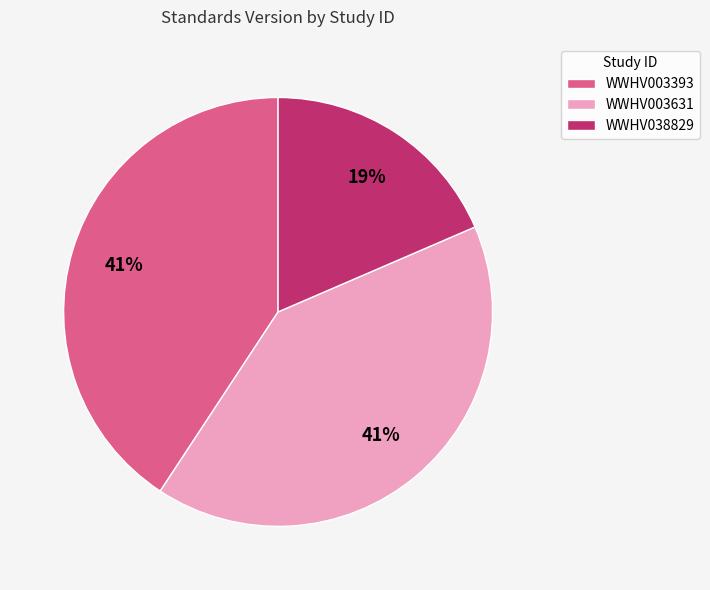

What percentage is the WWHV038829 slice, to the nearest percent?

19%